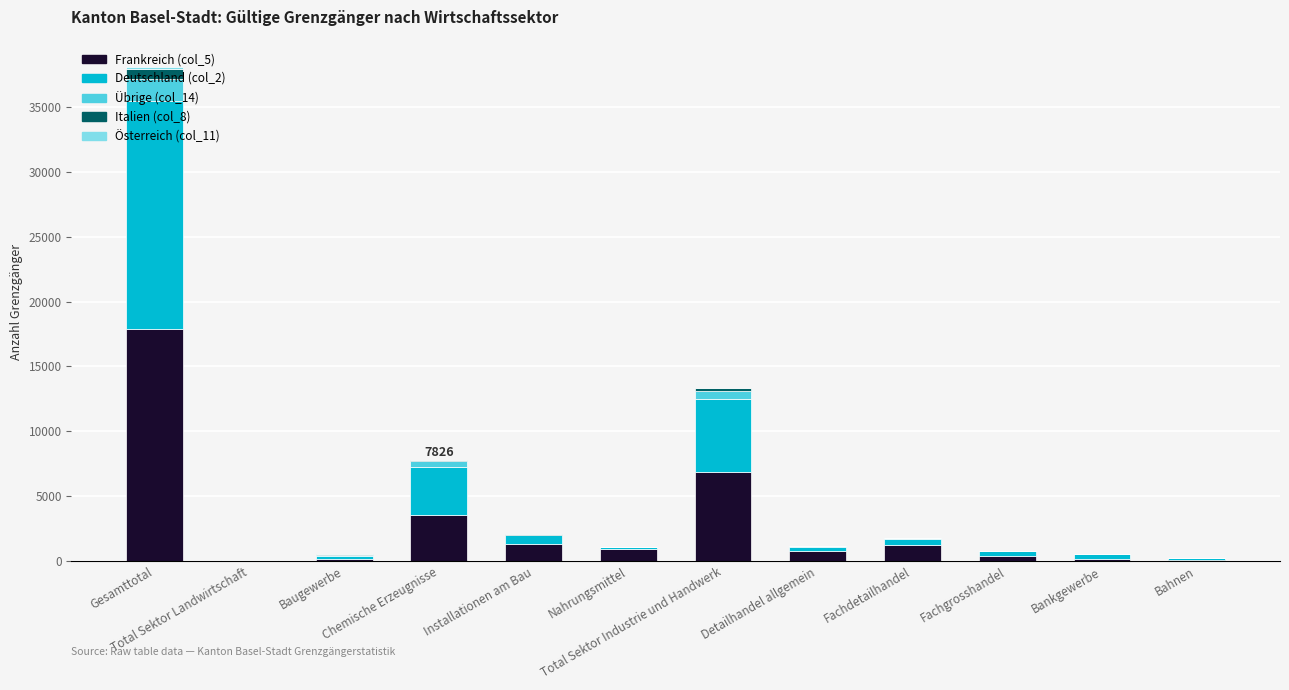

What position from the left is Installationen am Bau?

5